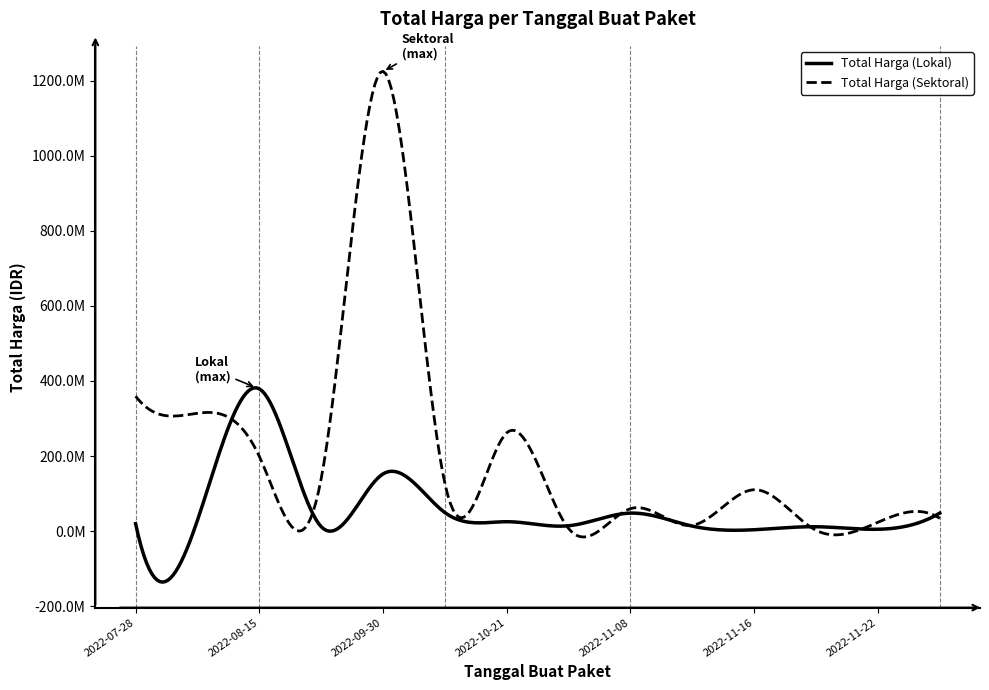

Where is the first local maximum for Total Harga (Lokal)?

2022-08-15